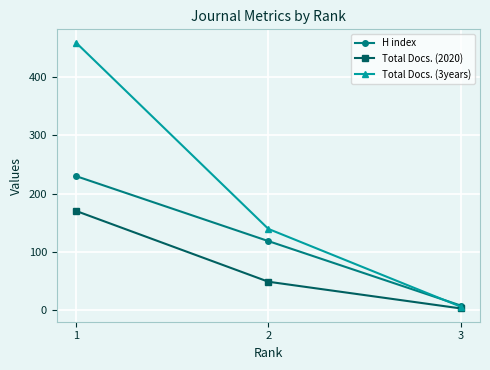

Which label corresponds to the smallest value in the chart?

3